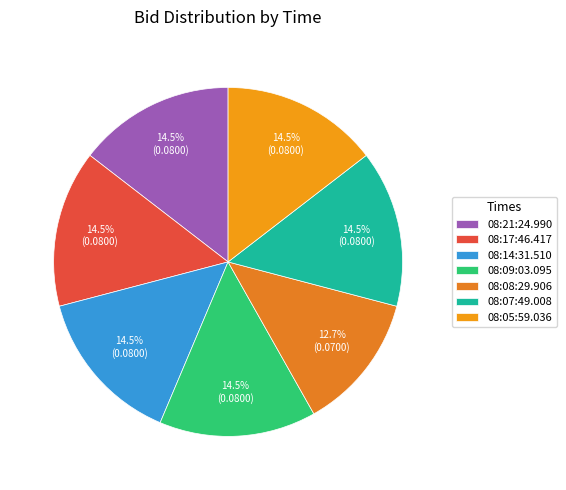

Do 08:09:03.095 and 08:17:46.417 together represent more than half of the pie?

No